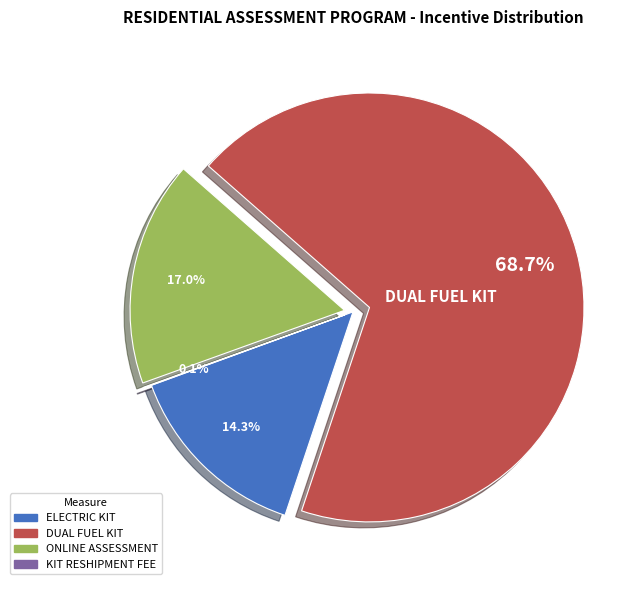

Does any single category account for the majority?

Yes